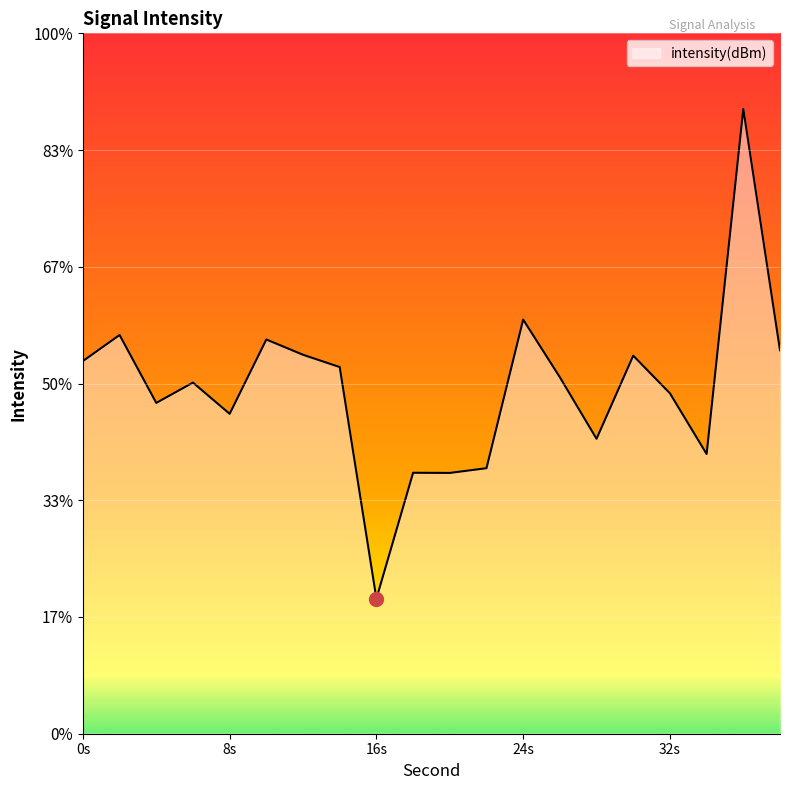

How many points are higher than both their immediate neighbors (excluding endpoints)?

7